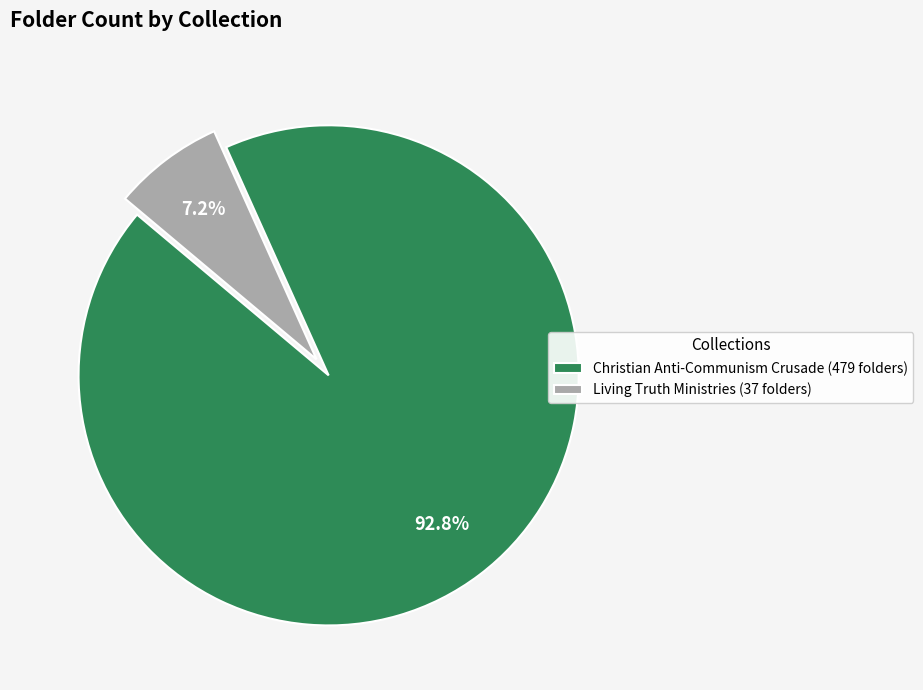

How many segments does this pie chart have?

2